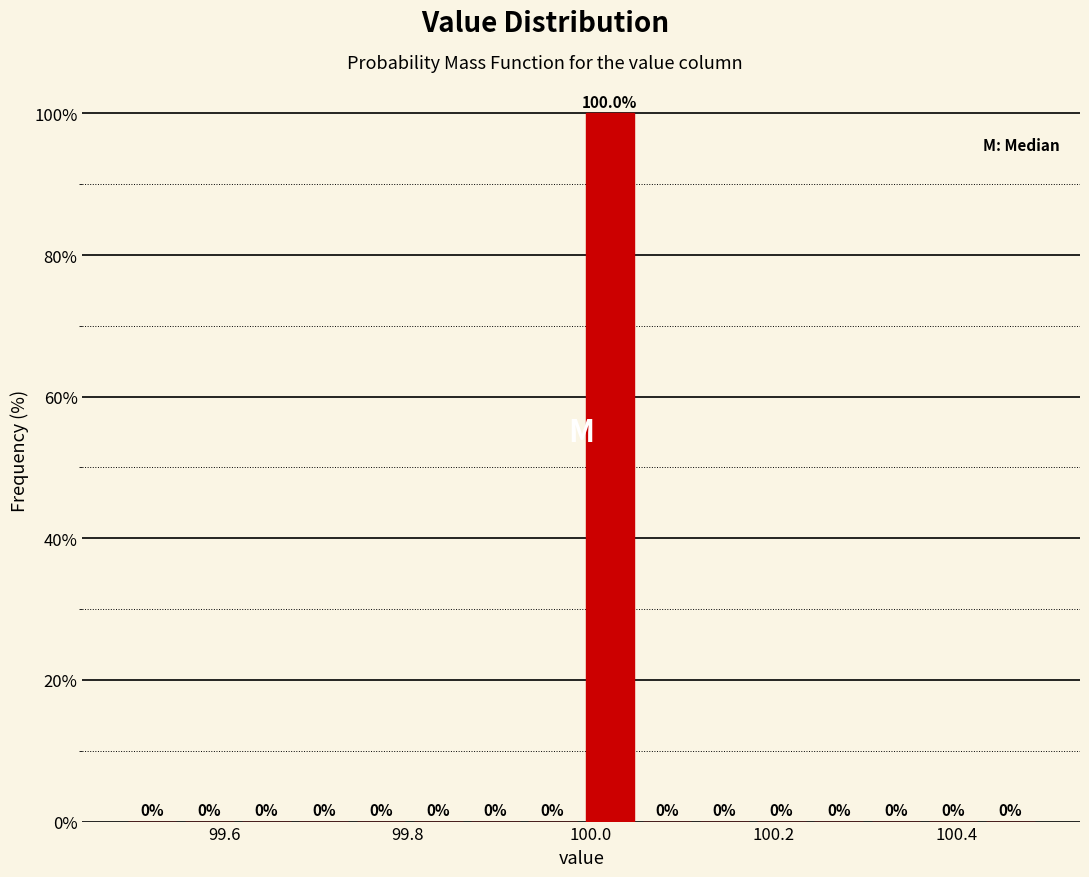

Around what value on the x-axis is the tallest bar? Give the approximate position of its centre, as read against the axis.

100.02